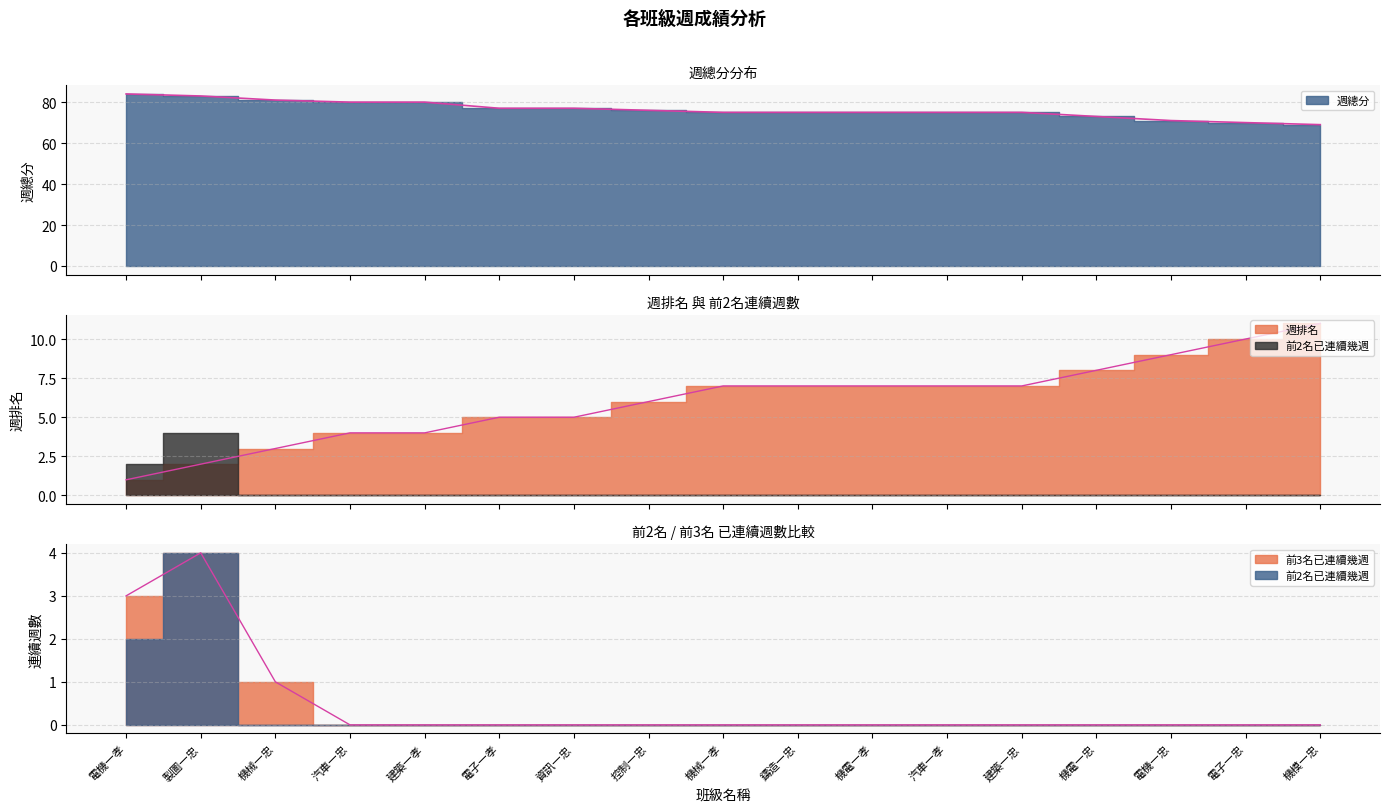

True or false: 前3名已連續幾週 has a value of 0 at 控制一忠.

True